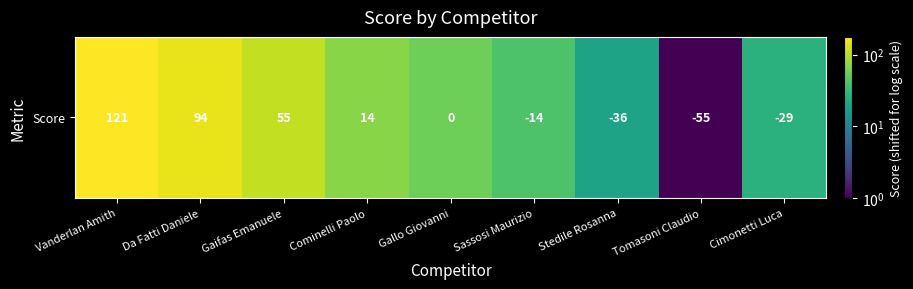

What is the average value?

73